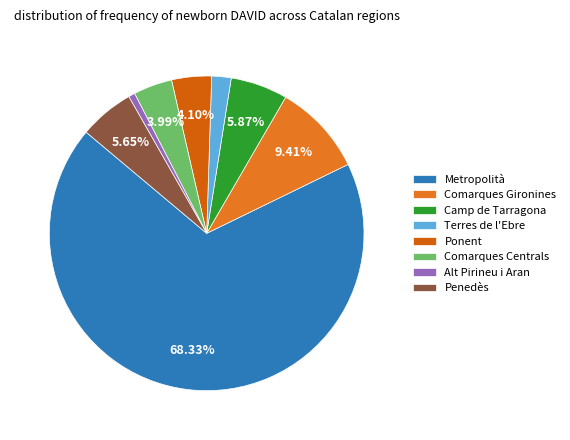

What portion of the pie excludes Ponent?

95.9%